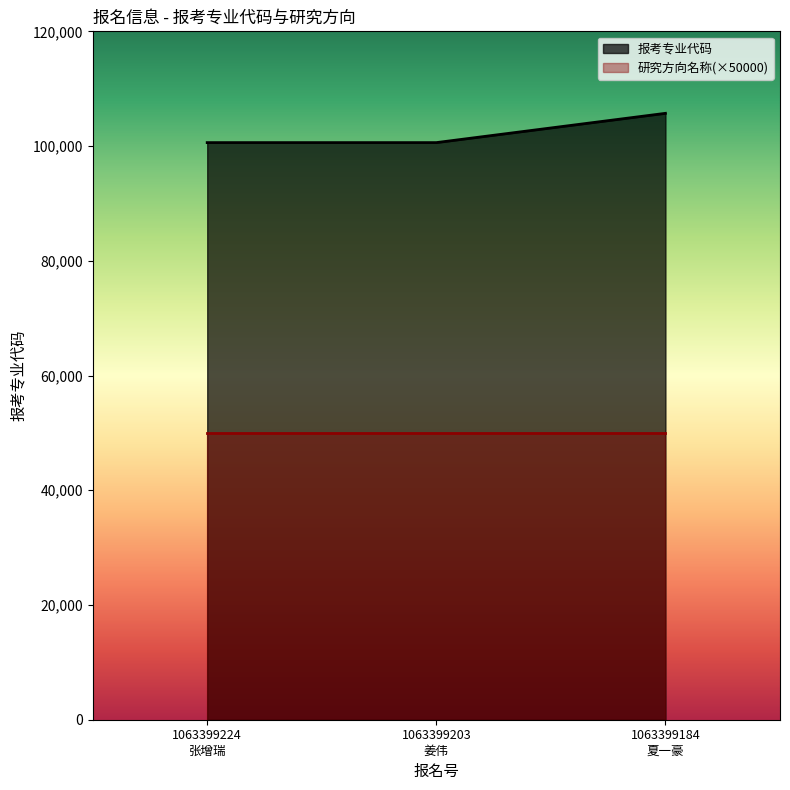

What is the highest value of the 报考专业代码 series?

105706